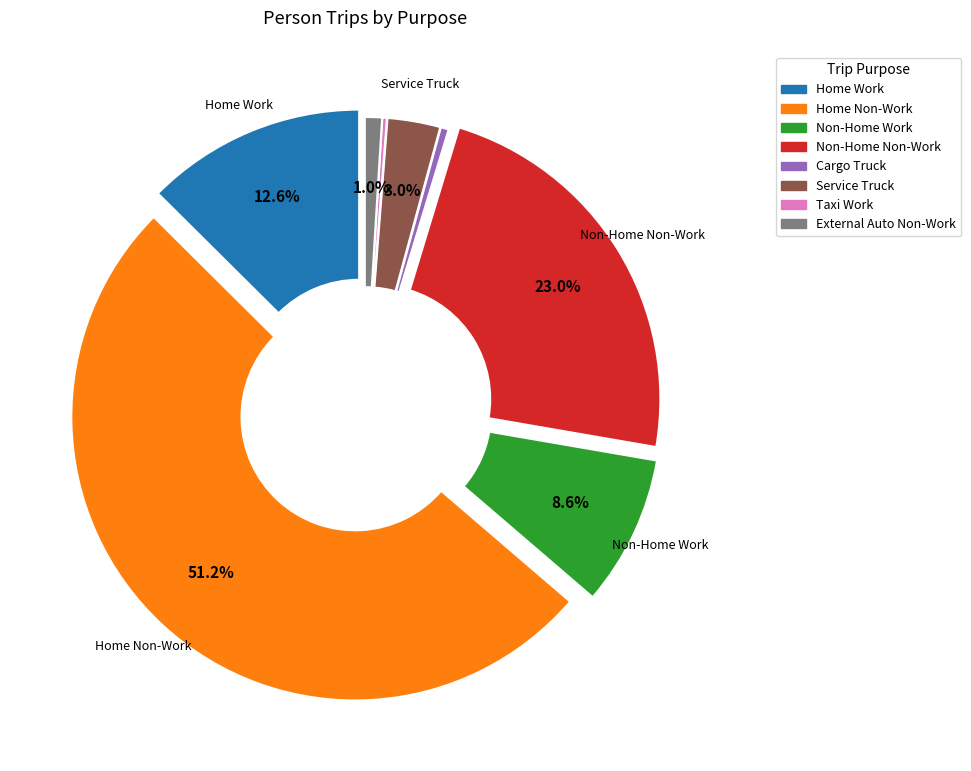

What portion of the pie excludes Home Work?

87.4%